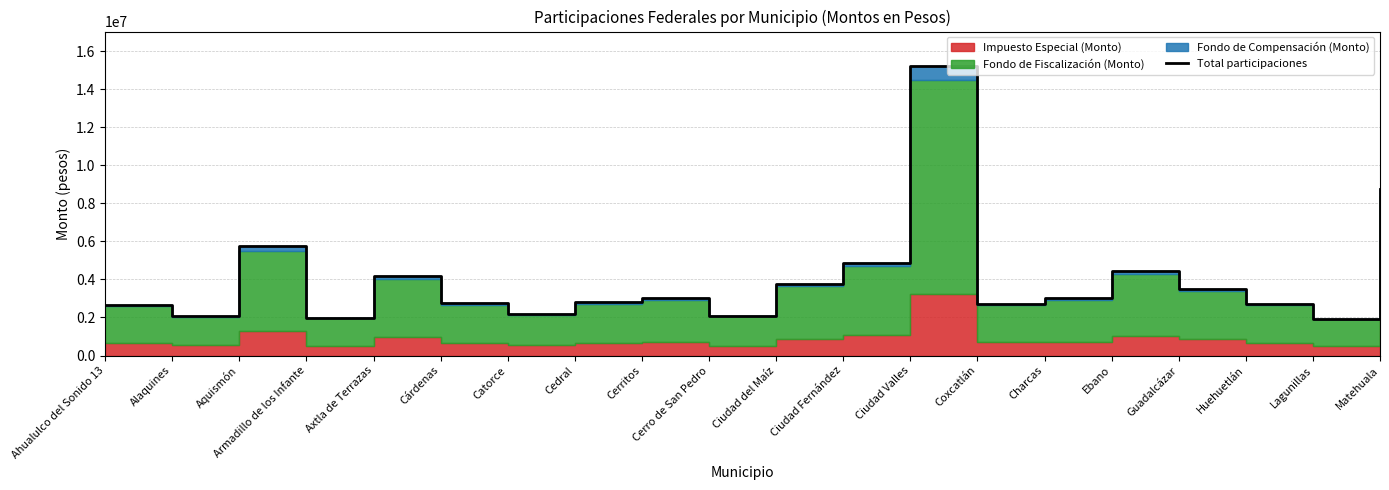

How many data points does each series have?

20